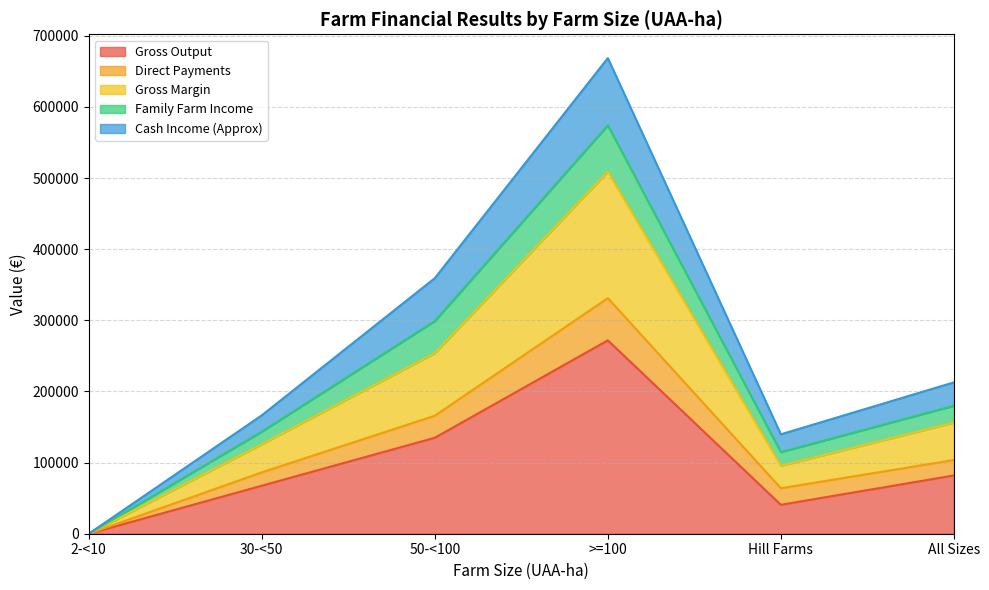

What is the difference between the highest and lowest values at 30-<50?

98960